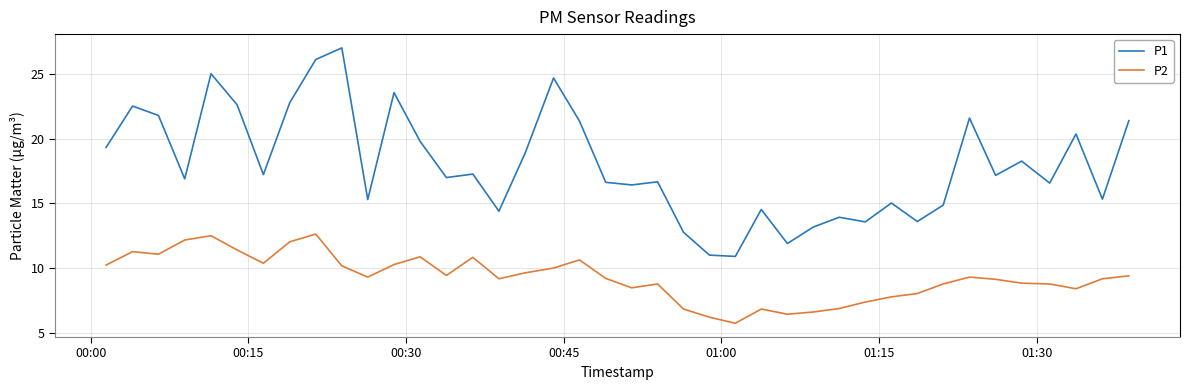

True or false: P2 and P1 intersect in this chart.

False